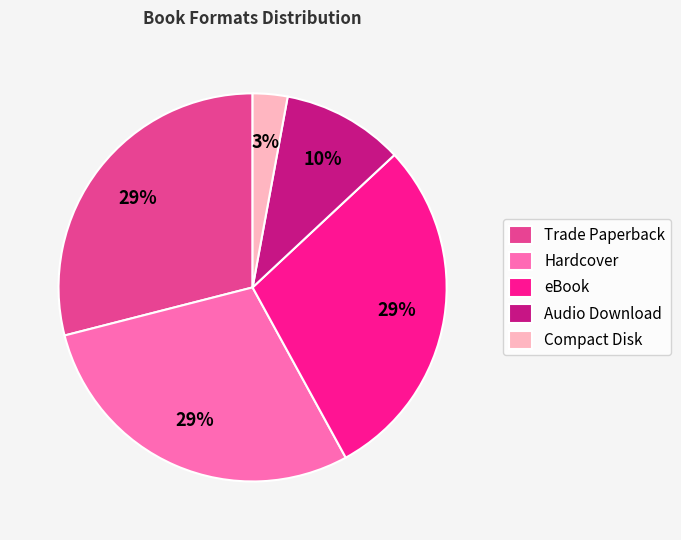

To the nearest percent, what portion does Trade Paperback represent?

29%